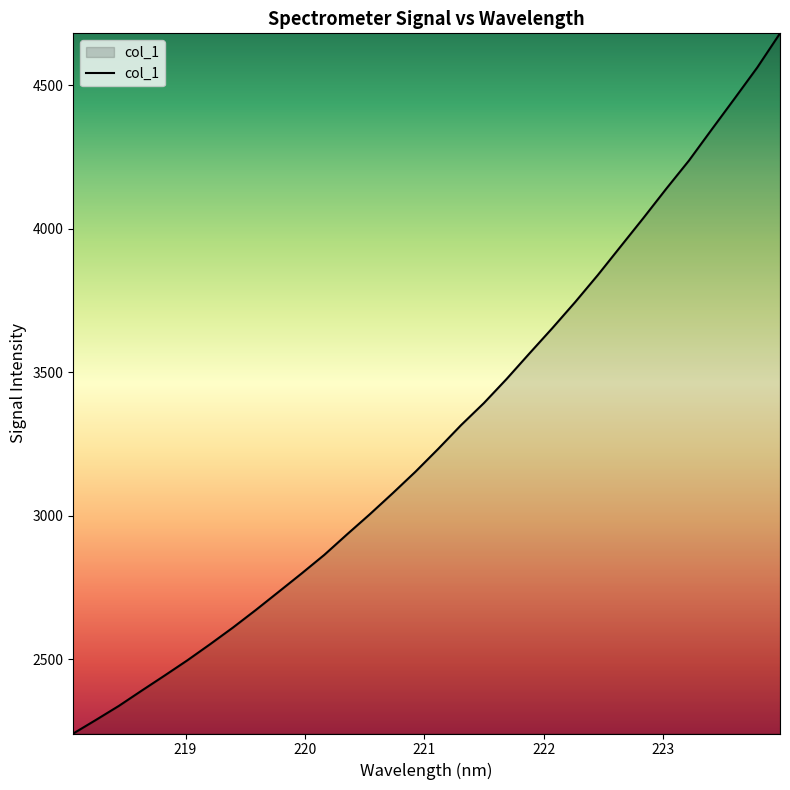

What is the greatest value displayed?

4681.7